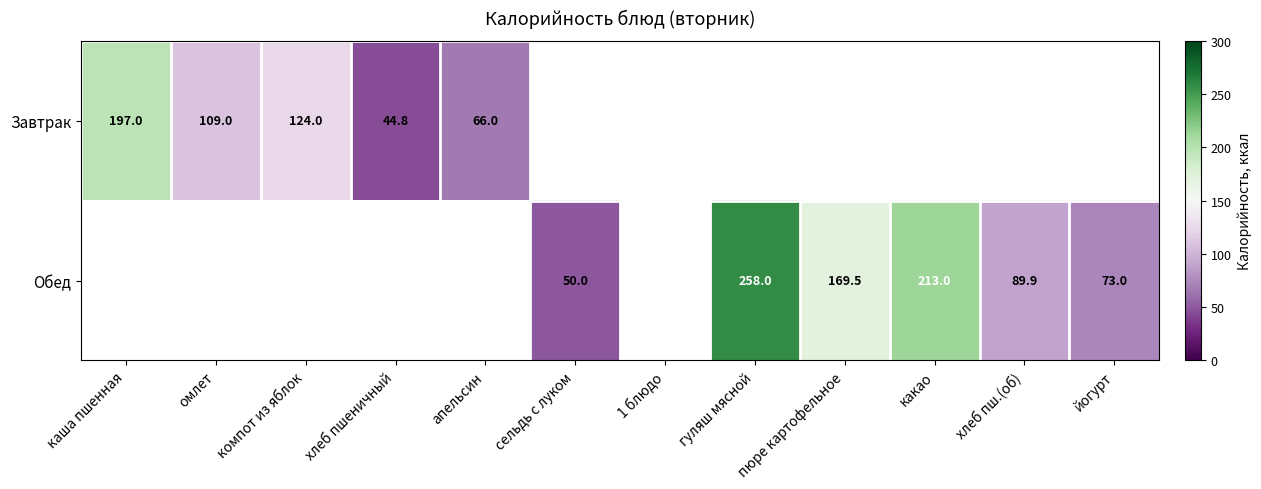

At which category does the chart reach its minimum across all series?

хлеб пшеничный